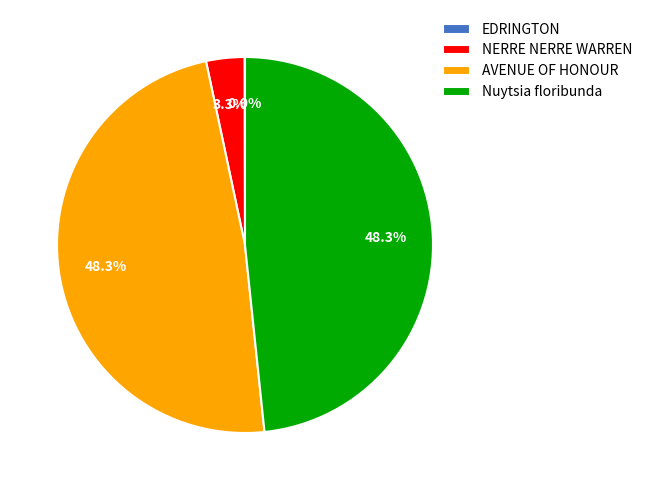

What portion of the pie excludes Nuytsia floribunda?

51.7%